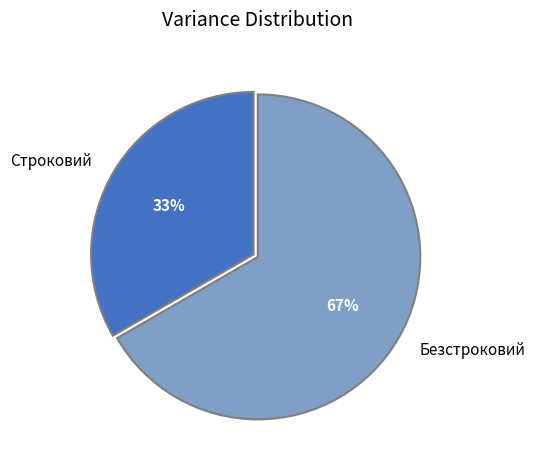

To the nearest percent, what is the combined percentage of Строковий and Безстроковий?

100%